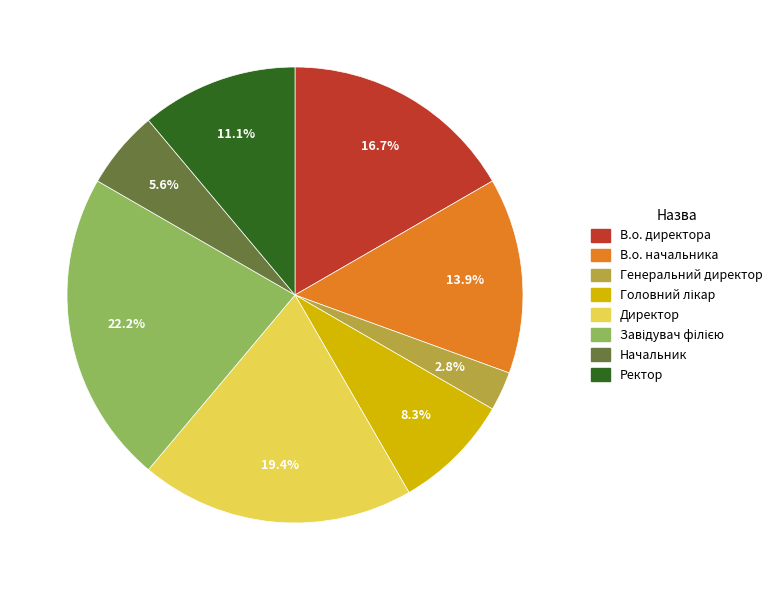

Does Директор account for over 50% of the chart?

No